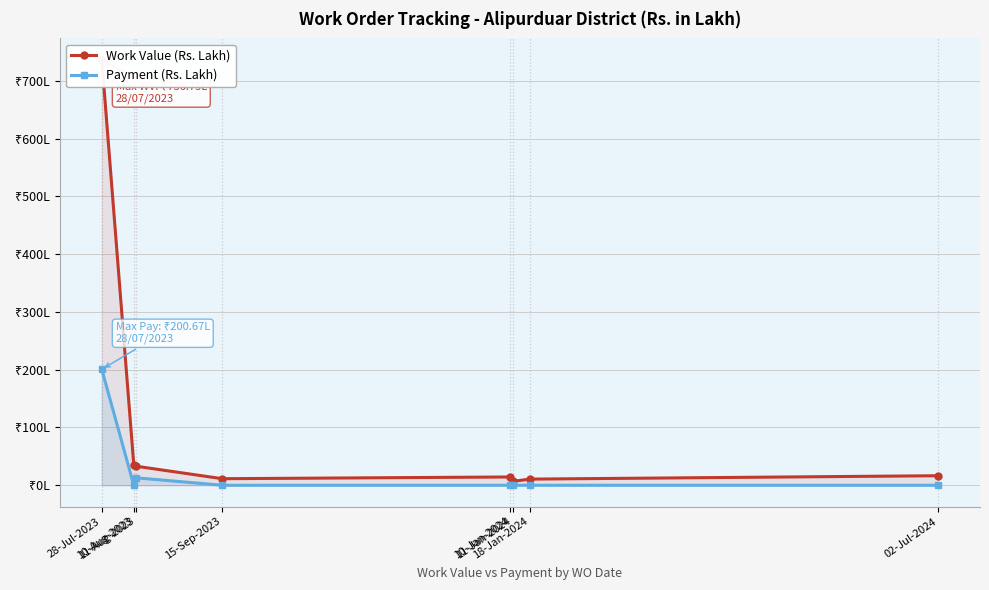

What is the label of the 1st point from the right?

02-Jul-2024